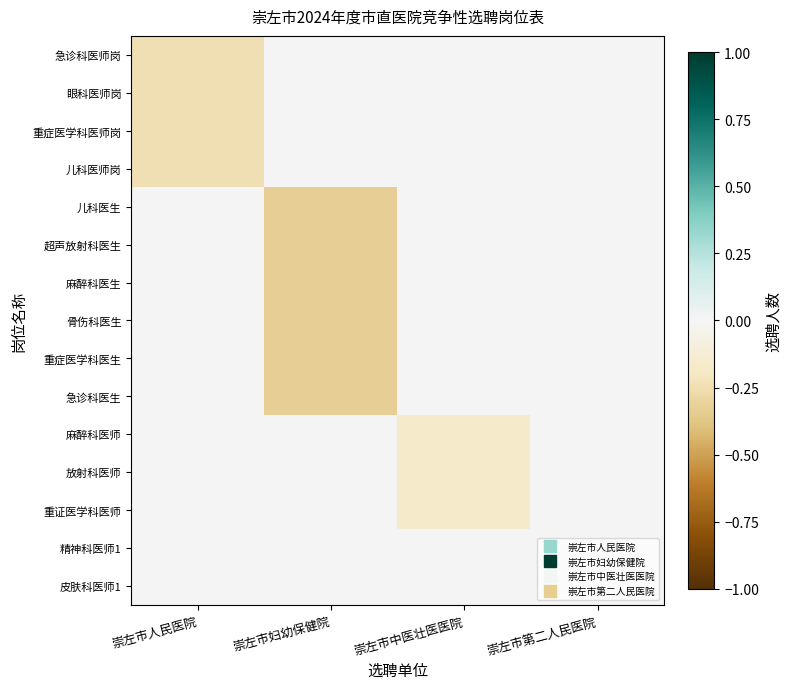

Reading left to right, list all the values displayed in this chart.

急诊科医师岗: 崇左市人民医院=-0.2	崇左市妇幼保健院=0.0	崇左市中医壮医医院=0.0	崇左市第二人民医院=0.0
眼科医师岗: 崇左市人民医院=-0.2	崇左市妇幼保健院=0.0	崇左市中医壮医医院=0.0	崇左市第二人民医院=0.0
重症医学科医师岗: 崇左市人民医院=-0.2	崇左市妇幼保健院=0.0	崇左市中医壮医医院=0.0	崇左市第二人民医院=0.0
儿科医师岗: 崇左市人民医院=-0.2	崇左市妇幼保健院=0.0	崇左市中医壮医医院=0.0	崇左市第二人民医院=0.0
儿科医生: 崇左市人民医院=0.0	崇左市妇幼保健院=-0.3	崇左市中医壮医医院=0.0	崇左市第二人民医院=0.0
超声放射科医生: 崇左市人民医院=0.0	崇左市妇幼保健院=-0.3	崇左市中医壮医医院=0.0	崇左市第二人民医院=0.0
麻醉科医生: 崇左市人民医院=0.0	崇左市妇幼保健院=-0.3	崇左市中医壮医医院=0.0	崇左市第二人民医院=0.0
骨伤科医生: 崇左市人民医院=0.0	崇左市妇幼保健院=-0.3	崇左市中医壮医医院=0.0	崇左市第二人民医院=0.0
重症医学科医生: 崇左市人民医院=0.0	崇左市妇幼保健院=-0.3	崇左市中医壮医医院=0.0	崇左市第二人民医院=0.0
急诊科医生: 崇左市人民医院=0.0	崇左市妇幼保健院=-0.3	崇左市中医壮医医院=0.0	崇左市第二人民医院=0.0
麻醉科医师: 崇左市人民医院=0.0	崇左市妇幼保健院=0.0	崇左市中医壮医医院=-0.2	崇左市第二人民医院=0.0
放射科医师: 崇左市人民医院=0.0	崇左市妇幼保健院=0.0	崇左市中医壮医医院=-0.2	崇左市第二人民医院=0.0
重证医学科医师: 崇左市人民医院=0.0	崇左市妇幼保健院=0.0	崇左市中医壮医医院=-0.2	崇左市第二人民医院=0.0
精神科医师1: 崇左市人民医院=0.0	崇左市妇幼保健院=0.0	崇左市中医壮医医院=0.0	崇左市第二人民医院=0.0
皮肤科医师1: 崇左市人民医院=0.0	崇左市妇幼保健院=0.0	崇左市中医壮医医院=0.0	崇左市第二人民医院=0.0